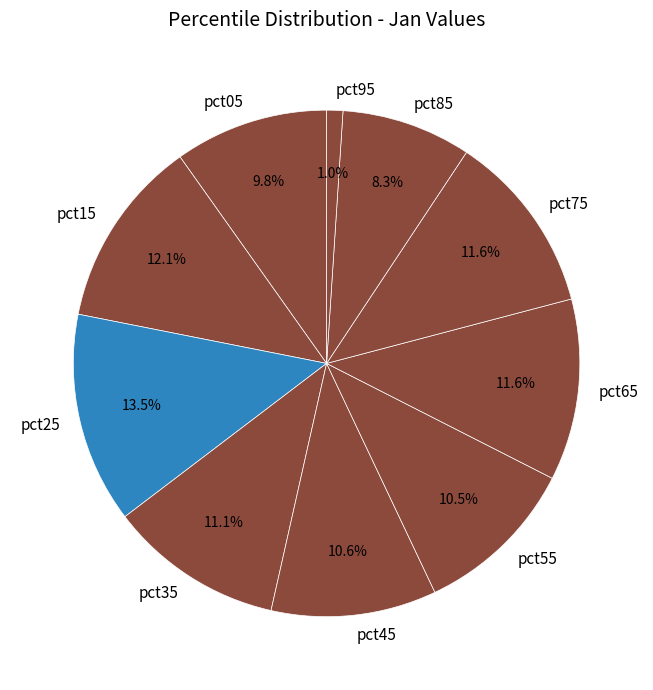

To the nearest percent, what is the average slice percentage?

10%